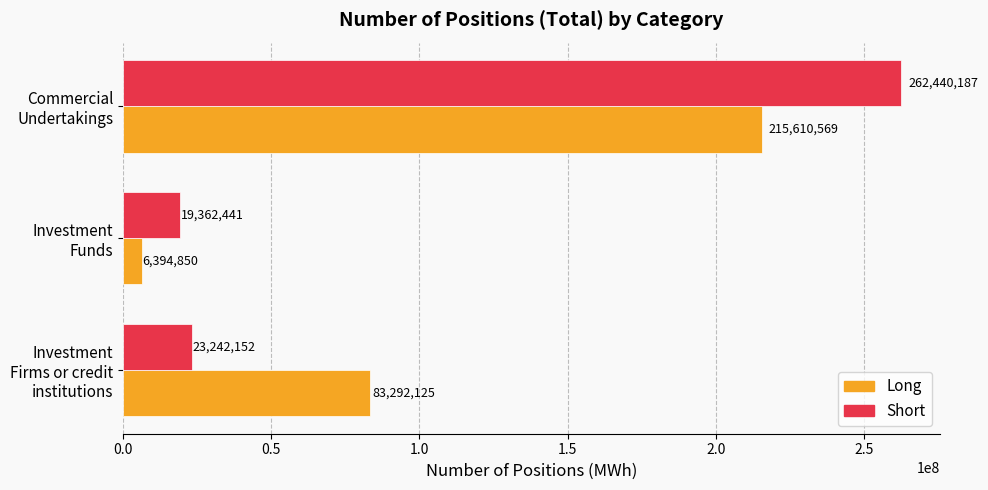

Which series has the widest spread of values?

Short